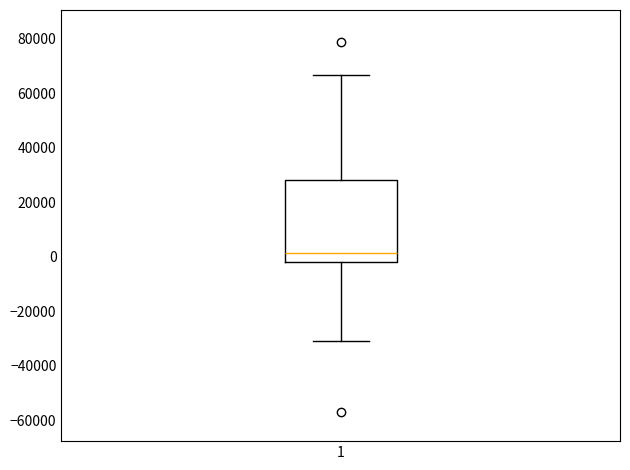

Read this box plot against the y-axis: the position of the median line, the range covered by the box, and the ends of both whiskers. The values are not printed on the chart, so give them approximately, as read against the axis.

median 2000, box -2000 to 28000, whiskers -30000 to 66000